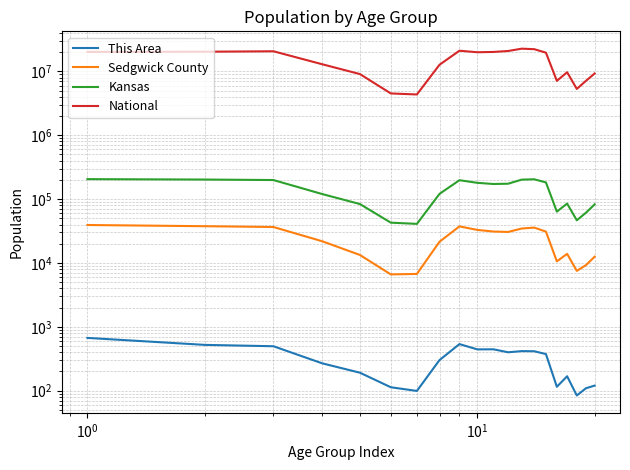

What is the difference between the second highest and second lowest values in the Sedgwick County series?

30896